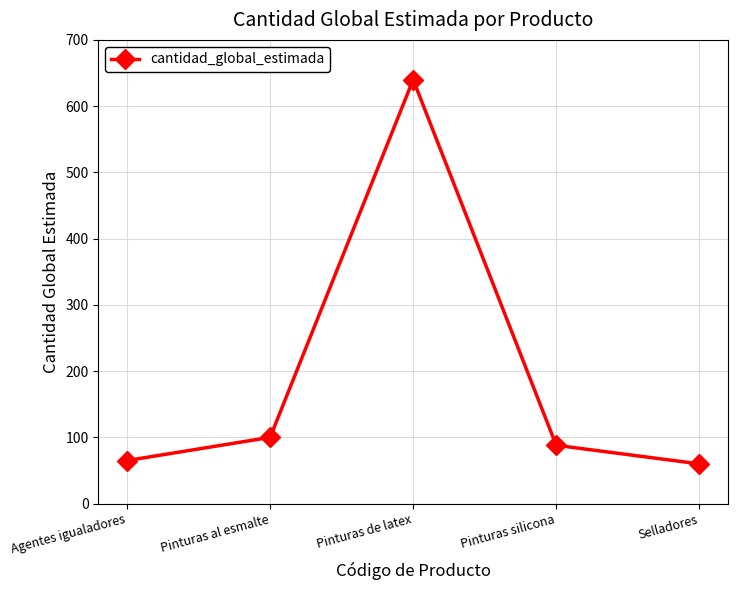

At which label does the data first exceed 88?

Pinturas al esmalte